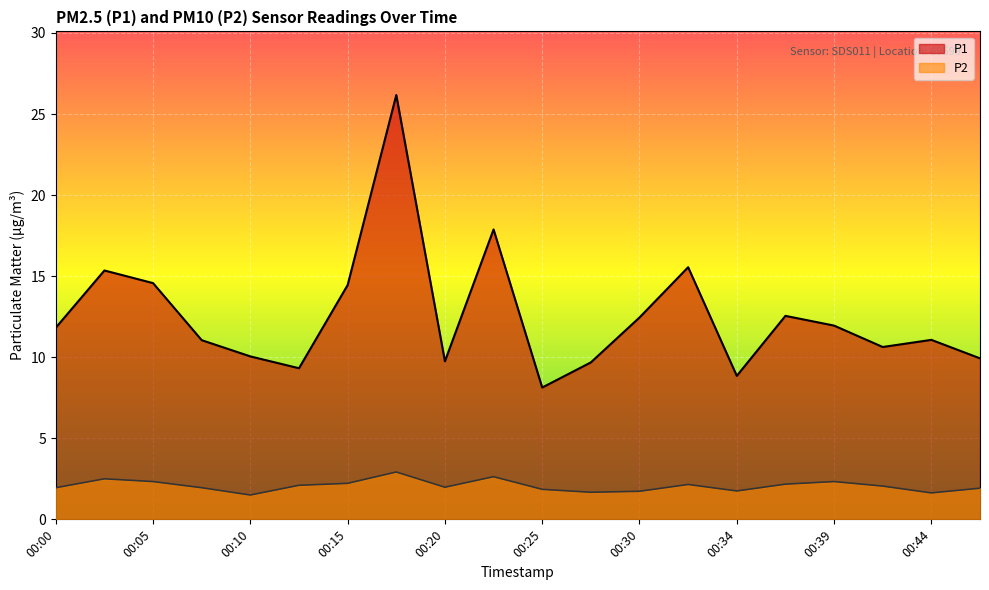

What is the average value of the P2 series?

2.1